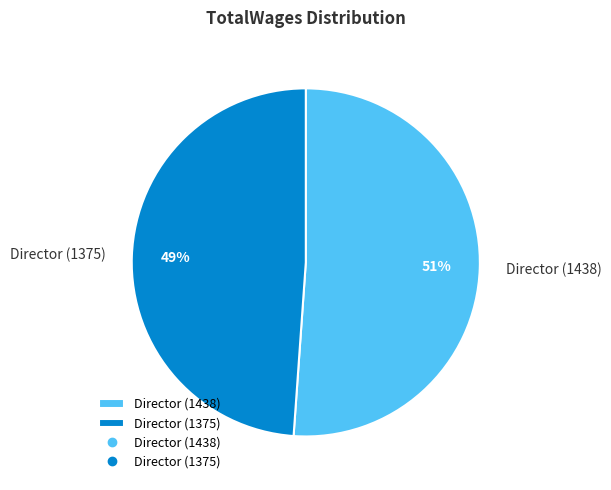

The Director (1438) slice represents 51% of the pie. True or false?

True